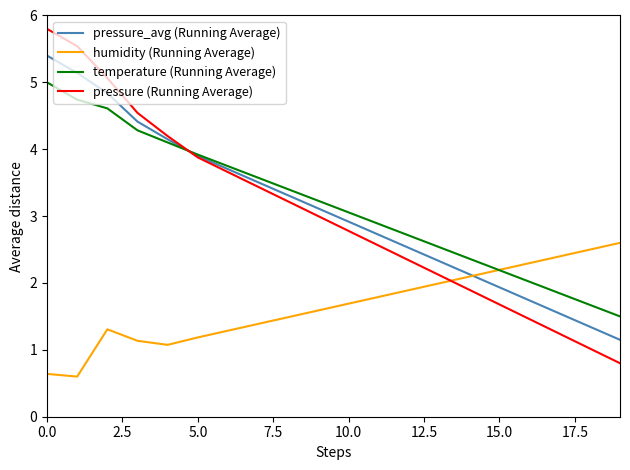

How many distinct data groups are displayed?

4